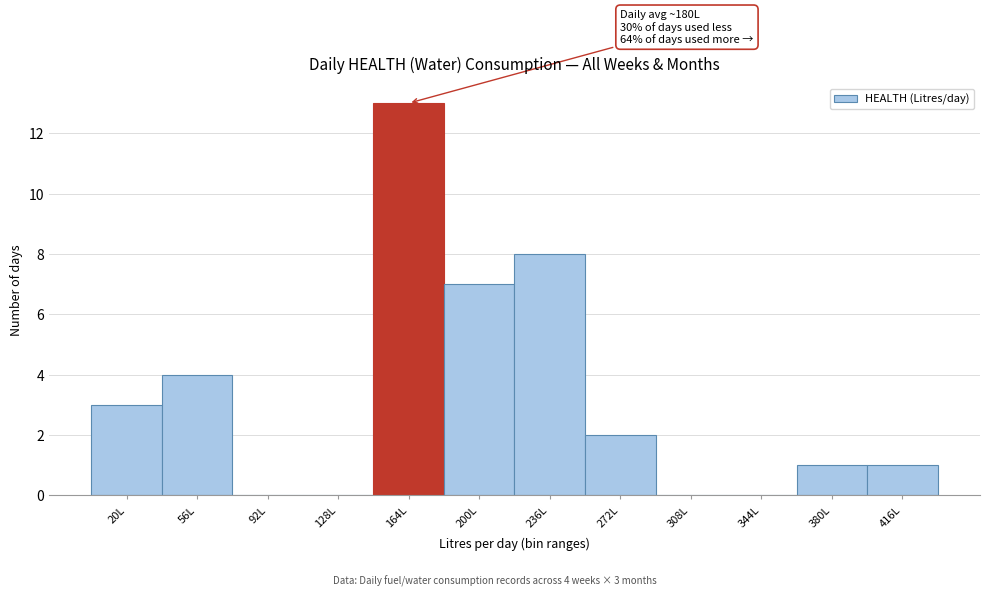

Reading left to right, extract all data points from this chart.

20L=3	56L=4	92L=0	128L=0	164L=13	200L=7	236L=8	272L=2	308L=0	344L=0	380L=1	416L=1